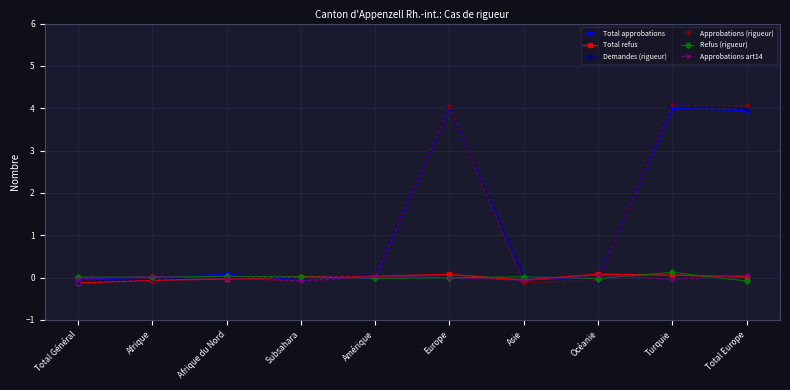

Which series has the largest range (max minus min)?

Demandes (rigueur)